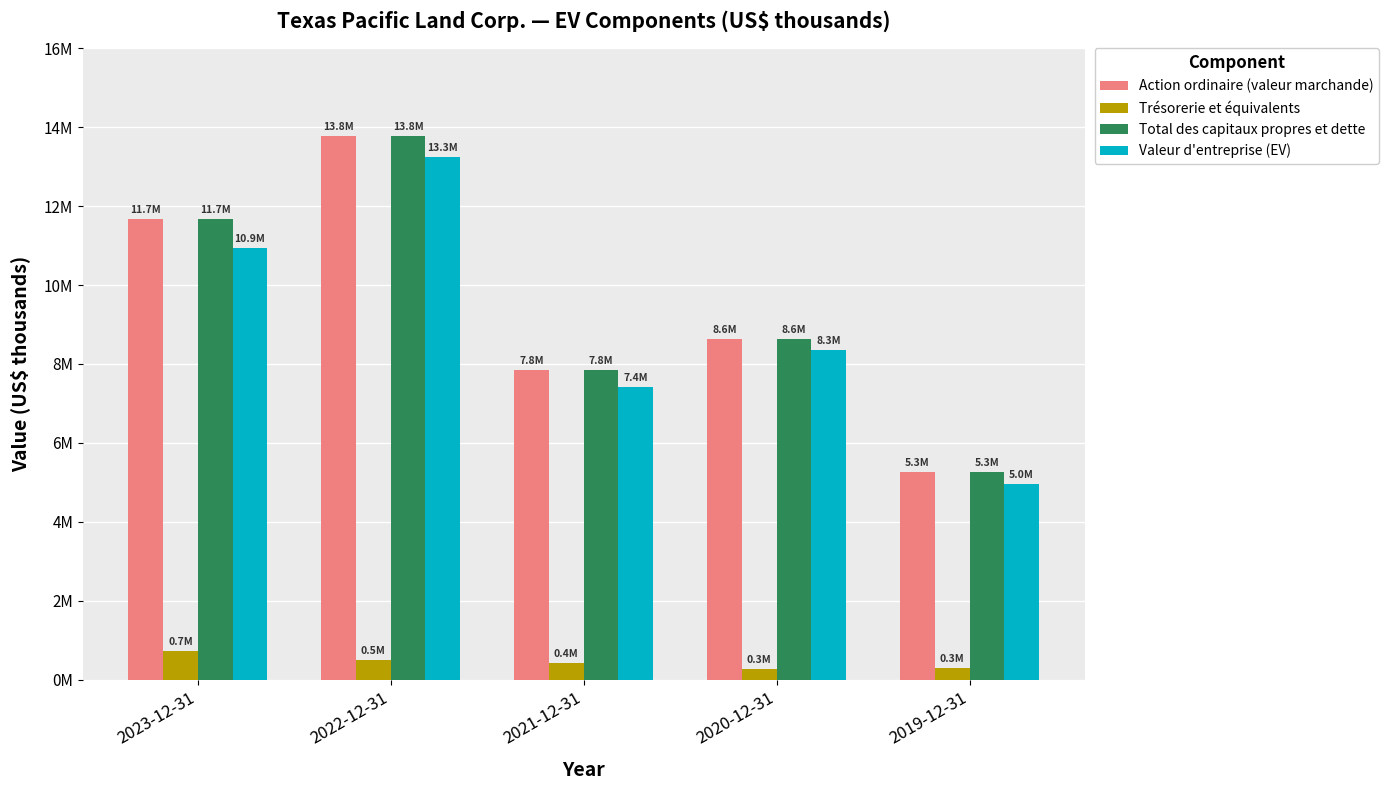

What position from the right is 2023-12-31?

5